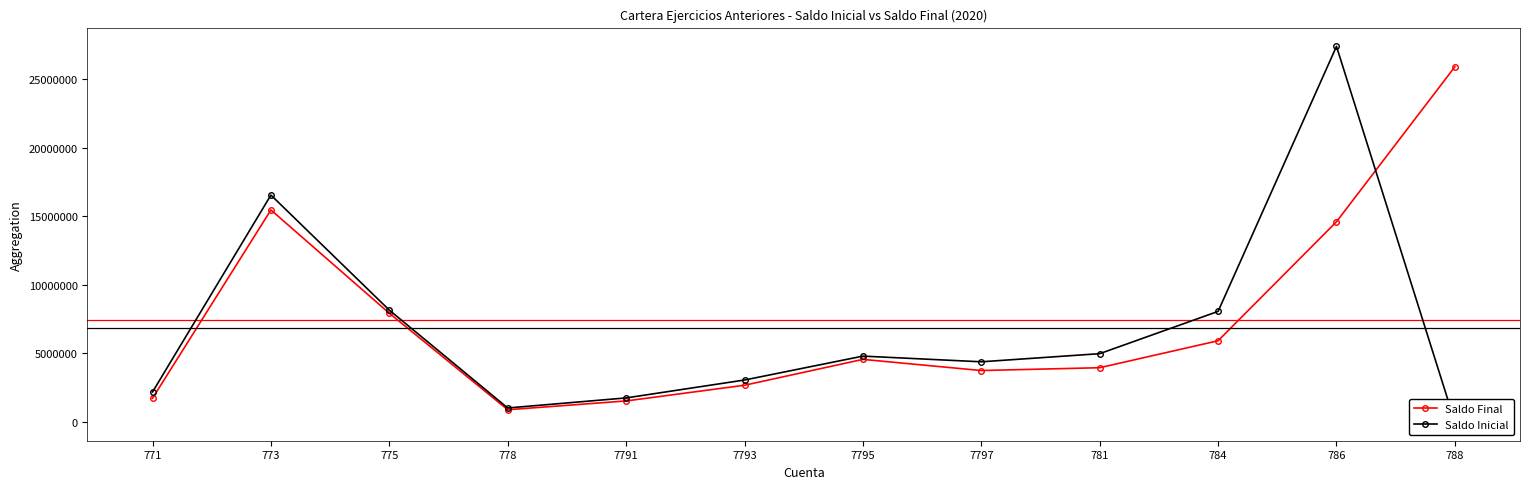

What is the value of the Saldo Final point at the 12th from the left?

25907154